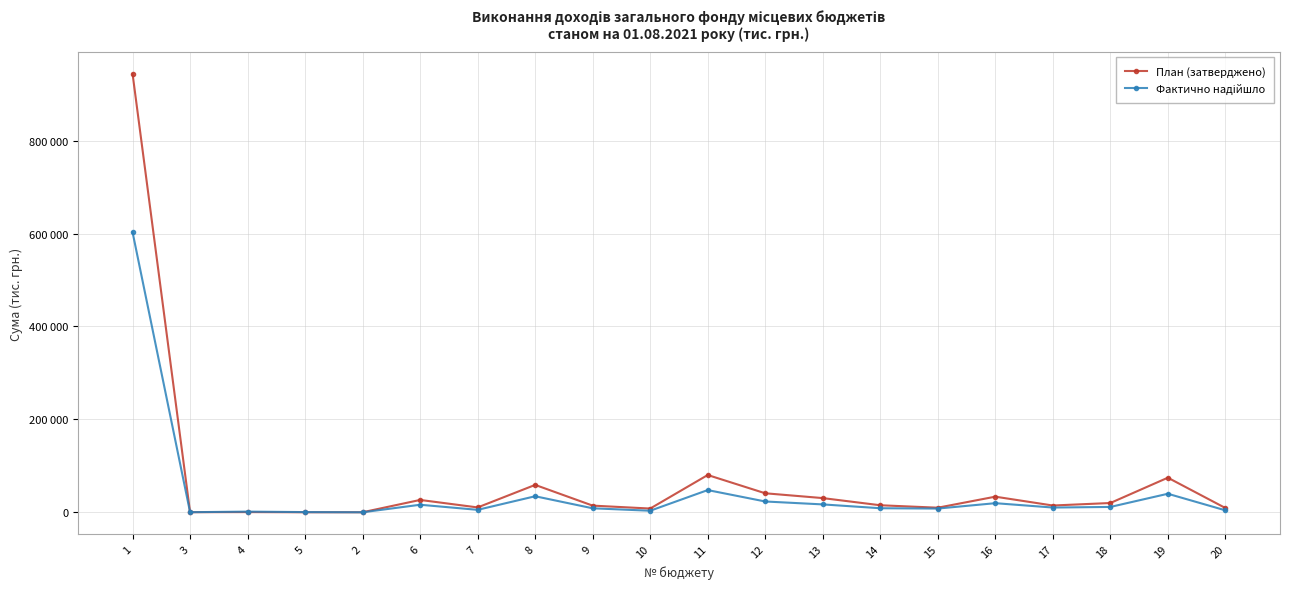

Reading left to right, list all the values displayed in this chart.

План (затверджено): 1=944000.0	3=260.0	4=444.0	5=100.0	2=125.0	6=26626.4	7=10490.3	8=59000.0	9=14389.6	10=8099.1	11=80270.0	12=40958.9	13=30600.0	14=15178.7	15=9916.0	16=33648.2	17=14634.0	18=20000.0	19=74511.4	20=9272.7
Фактично надійшло: 1=602991.6	3=239.9	4=1478.5	5=461.9	2=48.5	6=16280.8	7=5328.0	8=34562.2	9=8655.8	10=3394.3	11=47843.3	12=23291.7	13=17008.9	14=8773.6	15=8065.5	16=19649.0	17=10272.3	18=11547.5	19=39921.0	20=4248.1